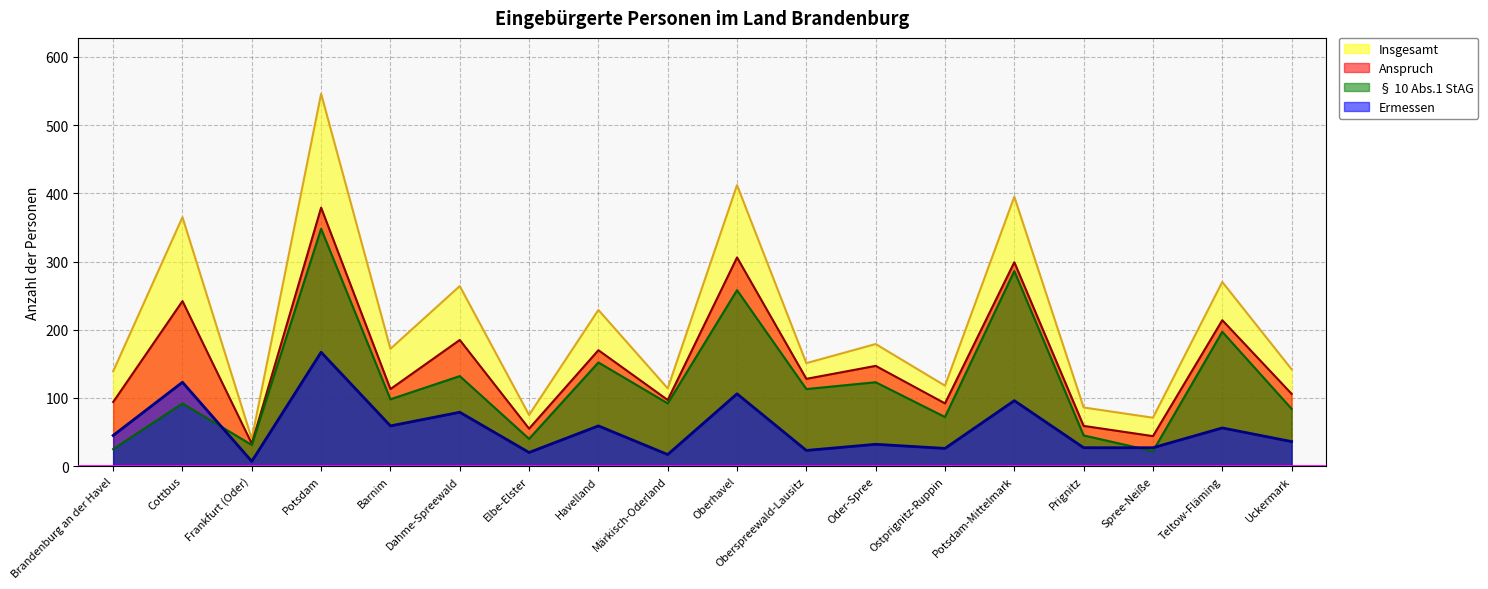

What position from the right is Oberhavel?

9